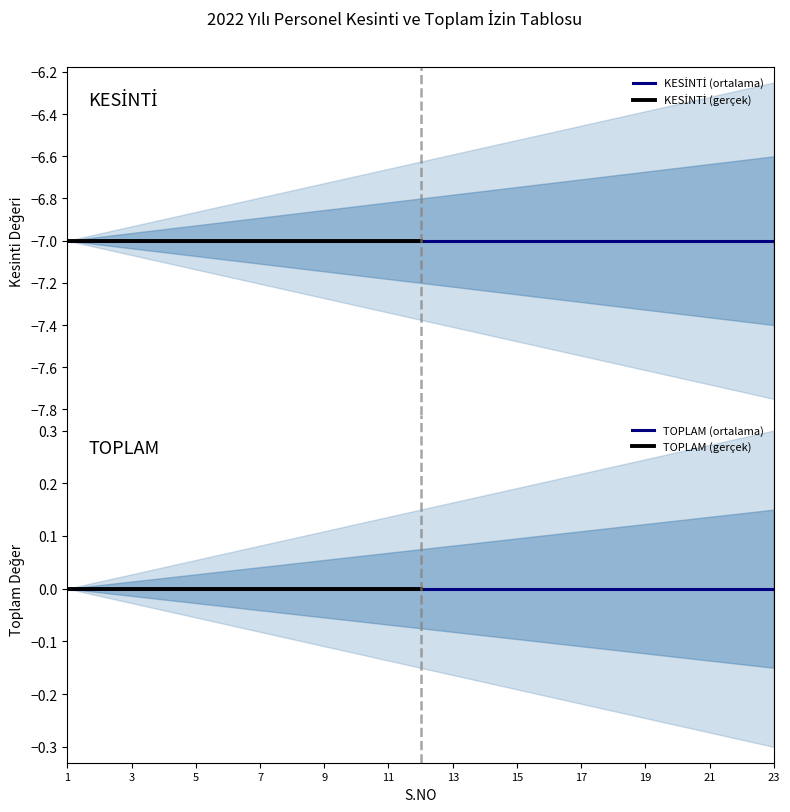

What is the difference between the highest and lowest values at 8?

7